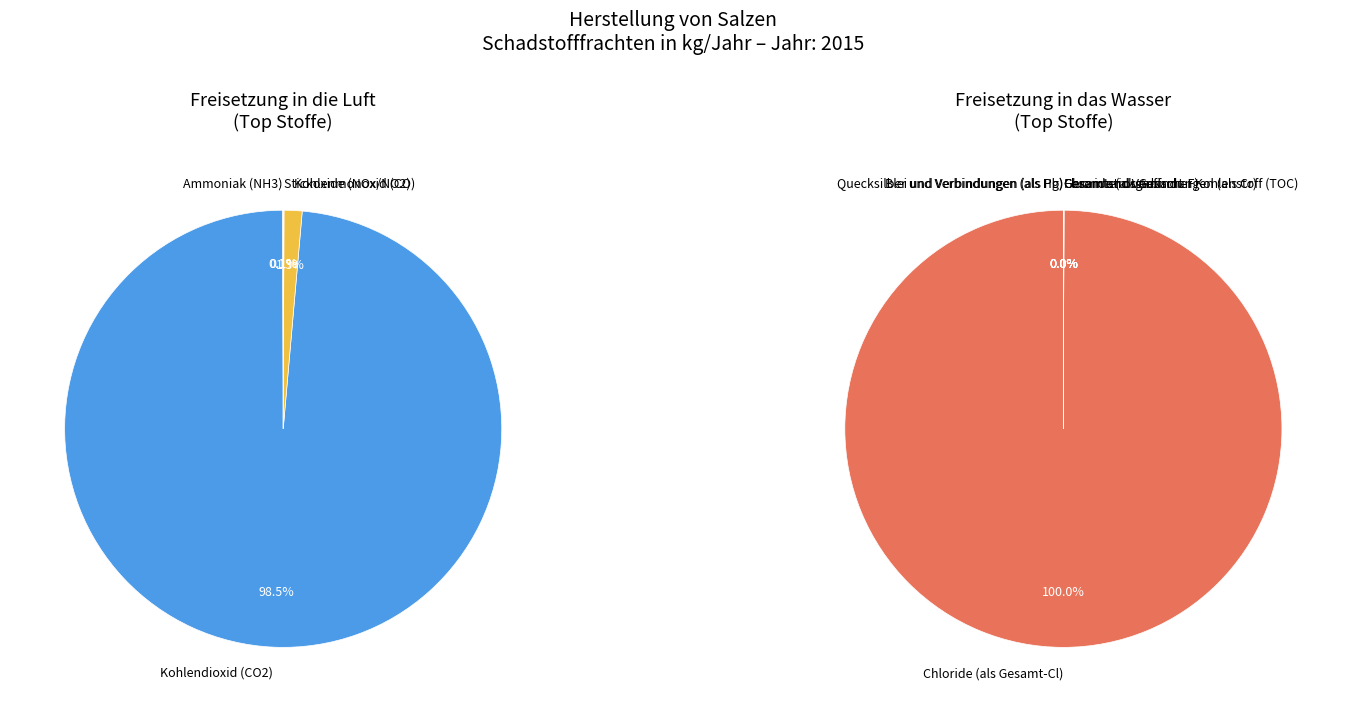

Which category accounts for the majority?

Kohlendioxid (CO2)